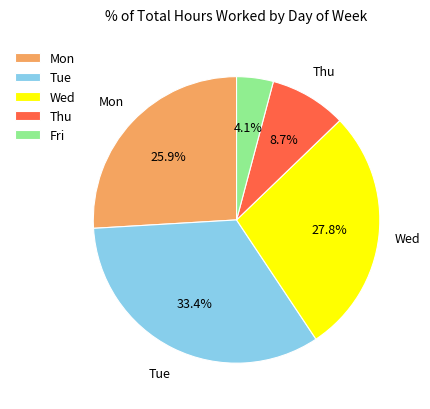

Count the number of slices in the pie.

5